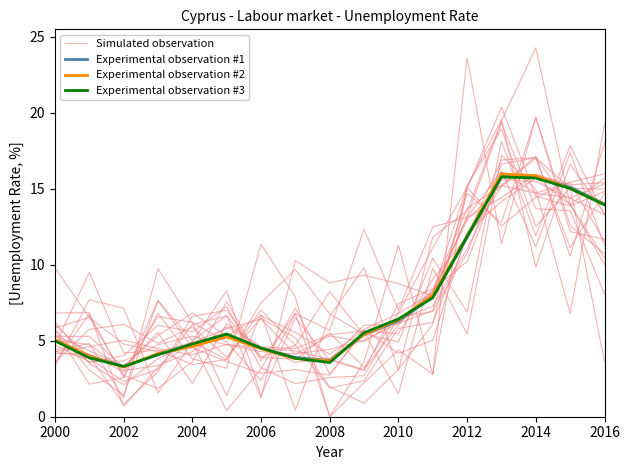

Which series ends up on top after the final intersection of Experimental observation #3 and Experimental observation #2?

Experimental observation #2